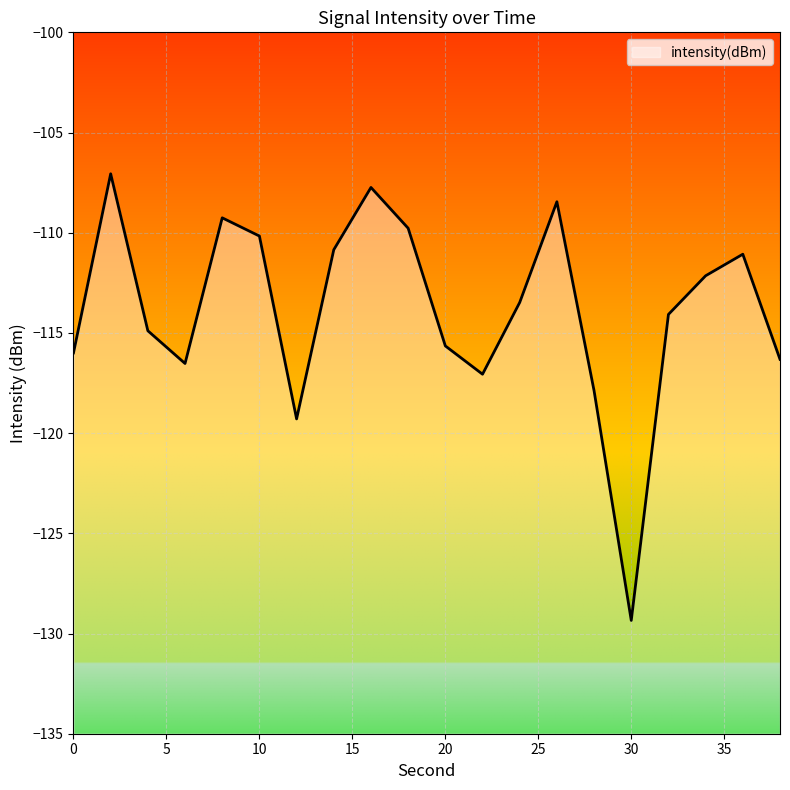

Reading right to left, what are all the values shown in this chart?

-116.3	-111.1	-112.1	-114.1	-129.3	-117.9	-108.5	-113.5	-117.1	-115.6	-109.8	-107.7	-110.8	-119.3	-110.2	-109.3	-116.5	-114.9	-107.1	-116.0